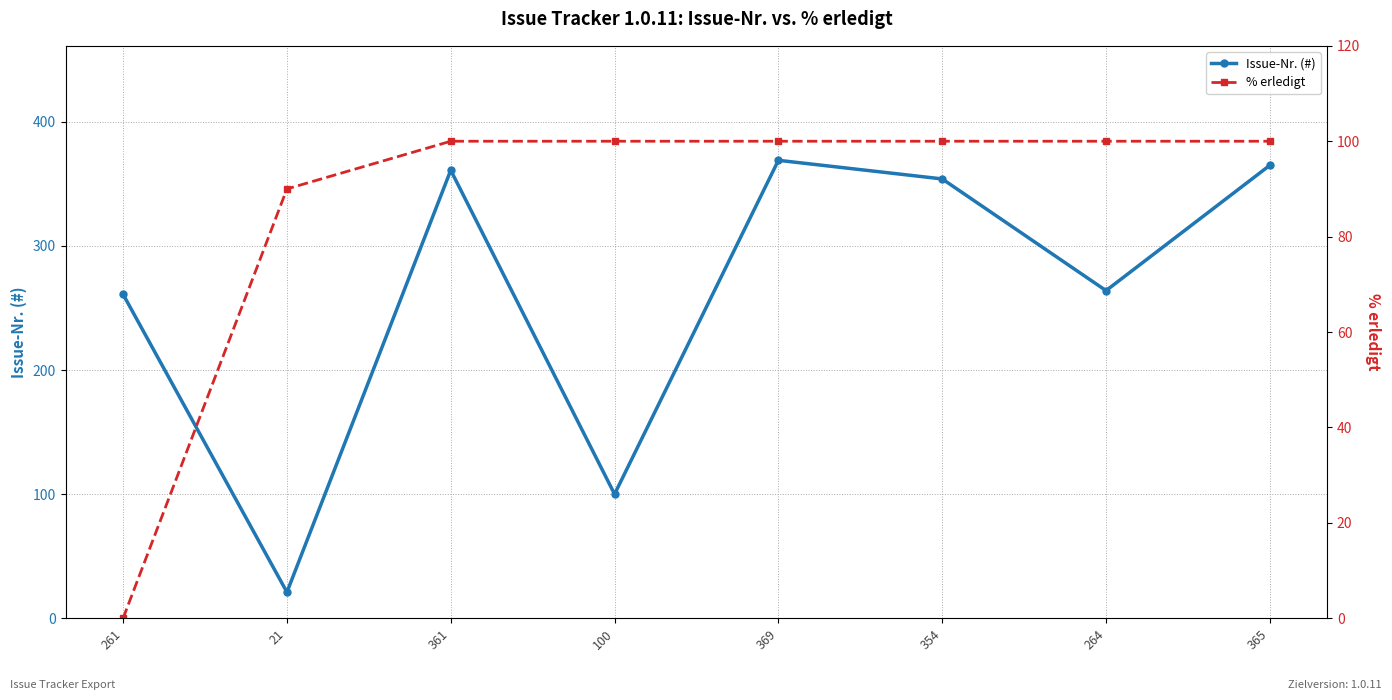

Reading right to left, transcribe all the data shown in this chart.

Issue-Nr. (#): 365	264	354	369	100	361	21	261
% erledigt: 100	100	100	100	100	100	90	0